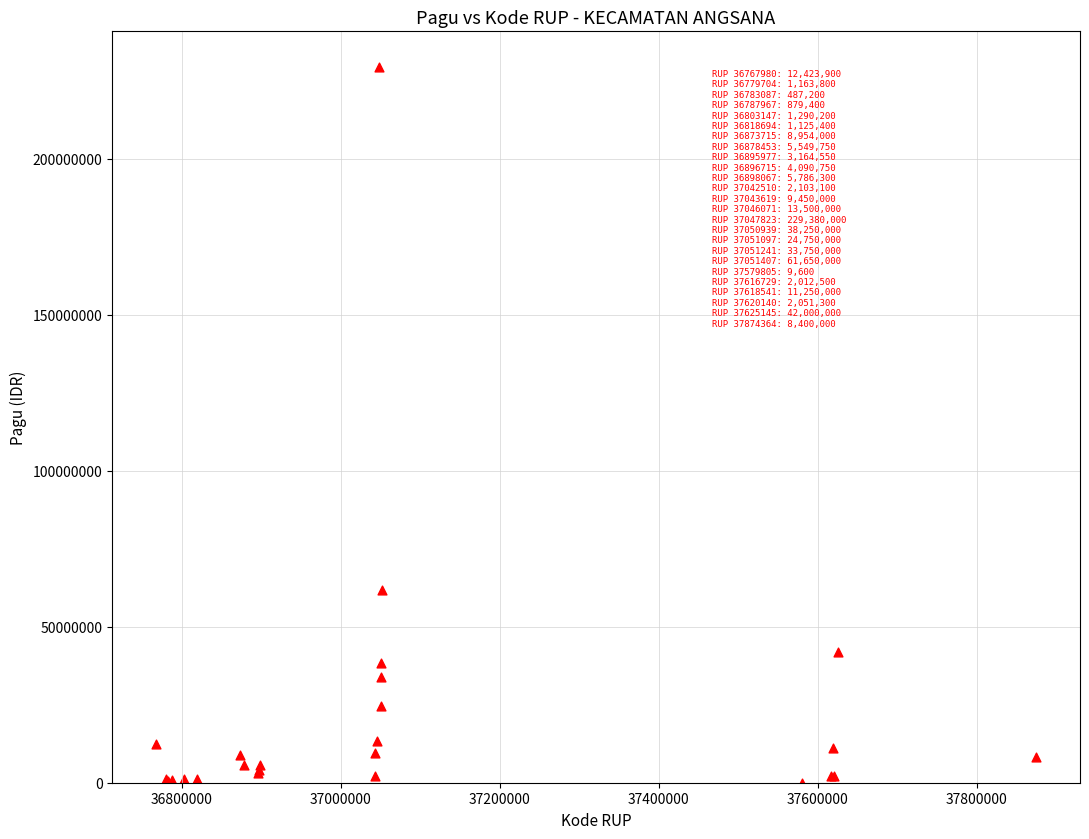

What Y value in the scatter plot is closest to 114694800?

61650000